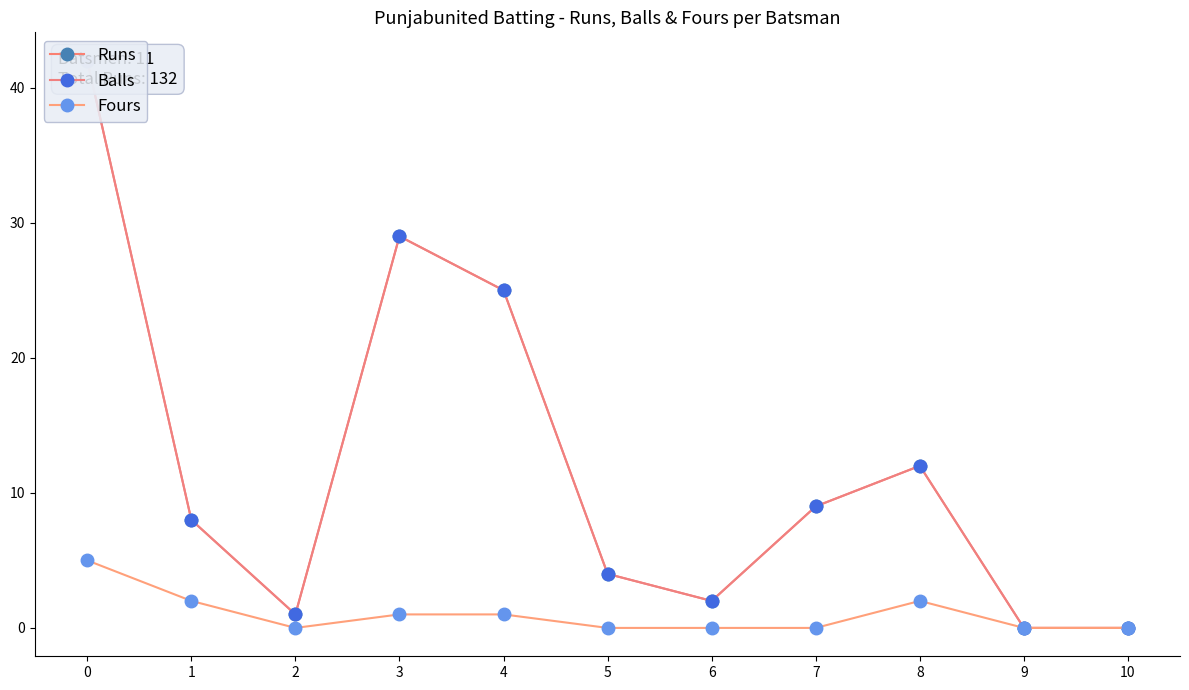

What is the sum of the Runs values at 1 and 7?

17